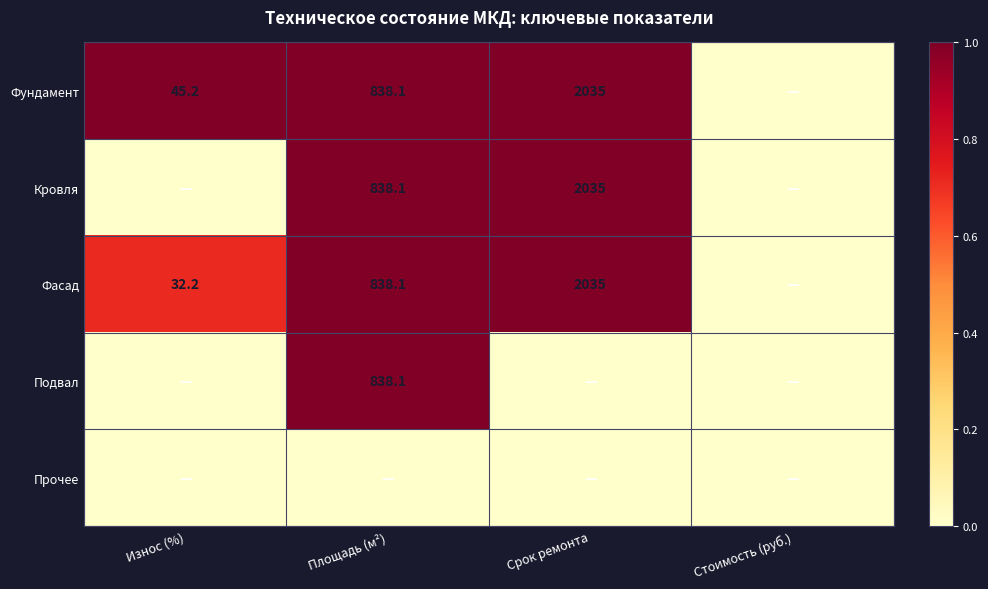

What is the difference between the Фундамент values at Площадь (м²) and Износ (%)?

792.9